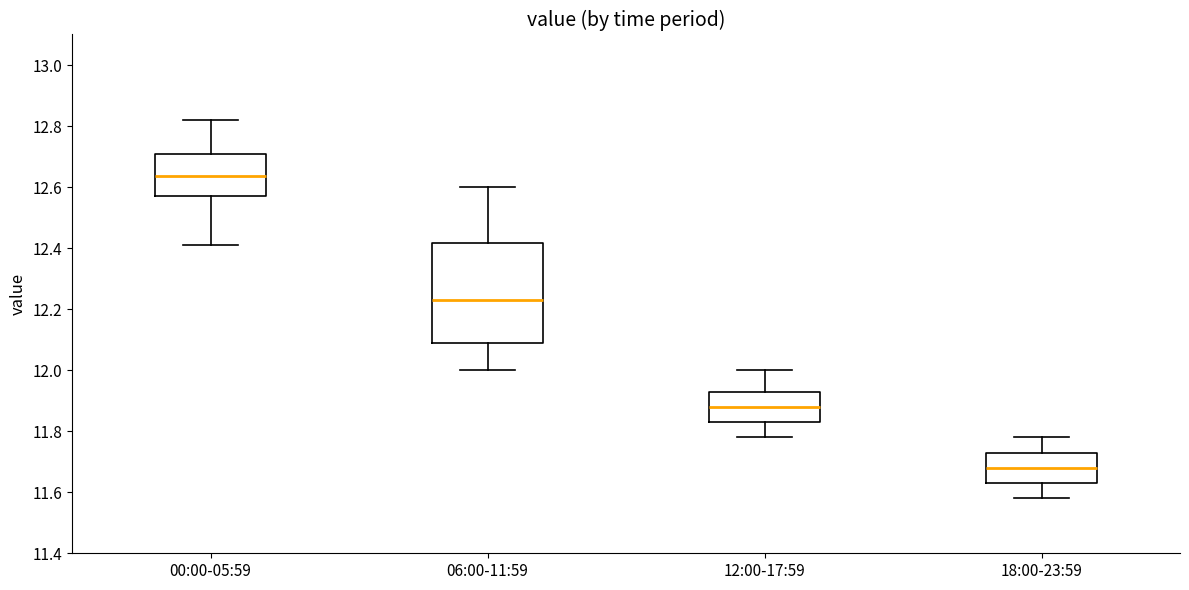

Reading left to right, read every box against the y-axis: the position of its median line, the range the box covers, and the ends of its whiskers. The values are not printed on the chart, so give them approximately, as read against the axis.

00:00-05:59: median 12.64, box 12.58 to 12.72, whiskers 12.42 to 12.82
06:00-11:59: median 12.24, box 12.08 to 12.42, whiskers 12.00 to 12.60
12:00-17:59: median 11.88, box 11.84 to 11.94, whiskers 11.78 to 12.00
18:00-23:59: median 11.68, box 11.64 to 11.74, whiskers 11.58 to 11.78